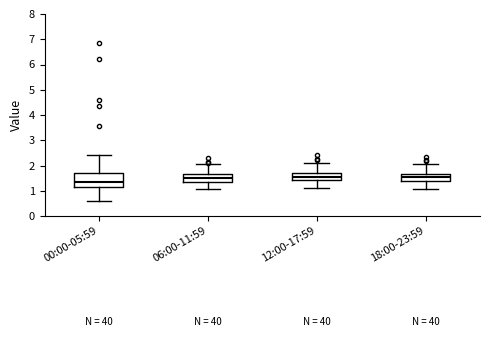

Where is the upper edge of the box for 12:00-17:59 on the y-axis? The values are not printed on the chart, so give them approximately, as read against the axis.

1.7